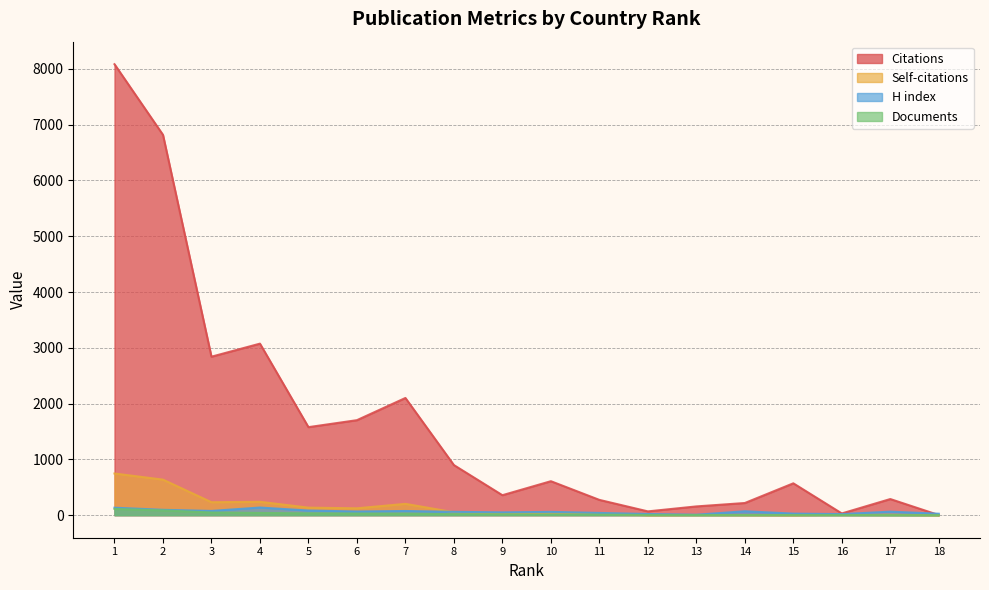

Does the chart display data point markers on the line(s)?

No